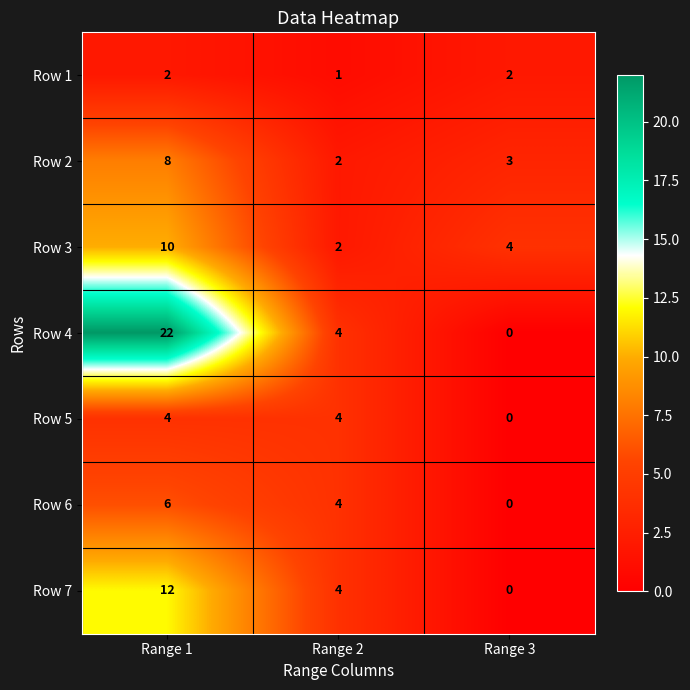

List the series in order of their peak value, lowest first.

Row 1, Row 5, Row 6, Row 2, Row 3, Row 7, Row 4